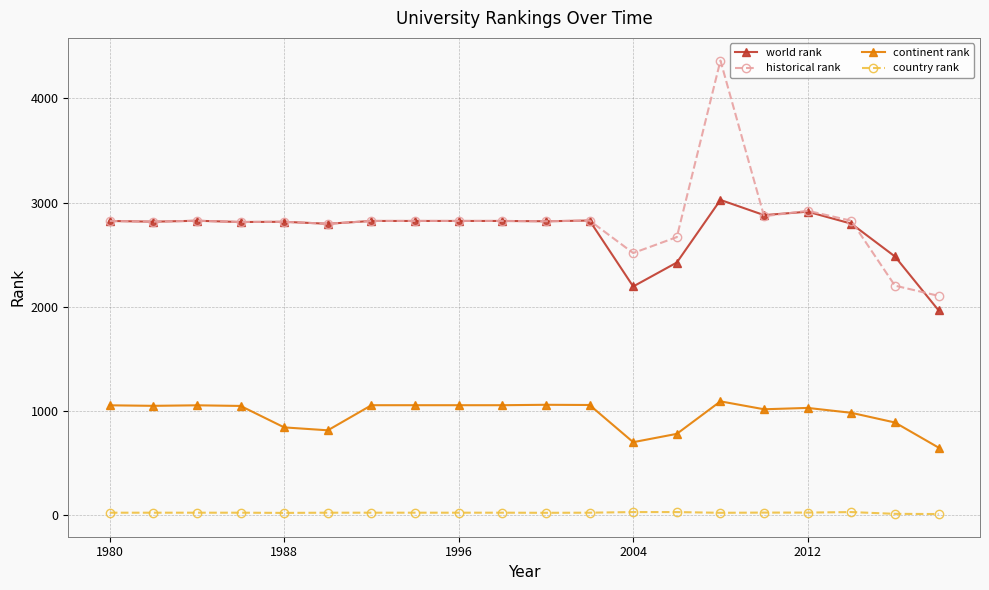

What is the greatest value displayed?

4363